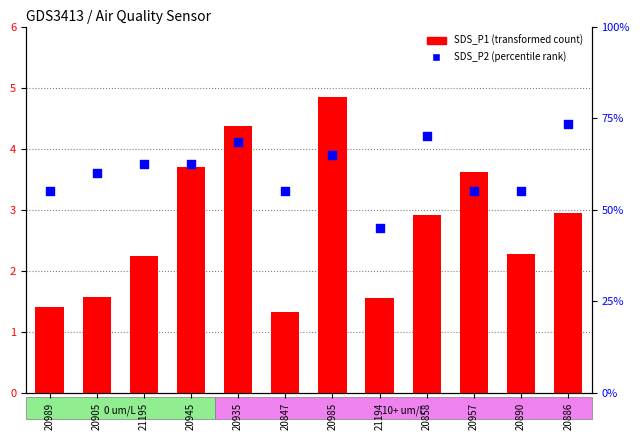

What are all the series names shown in the legend?

SDS_P1, SDS_P2